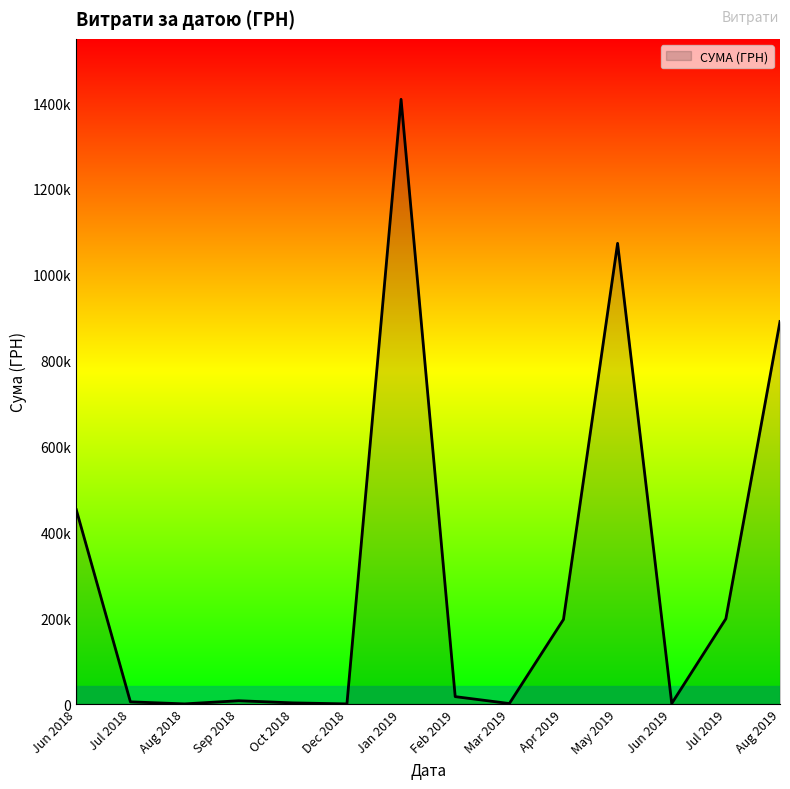

Does the chart have visible grid lines?

No